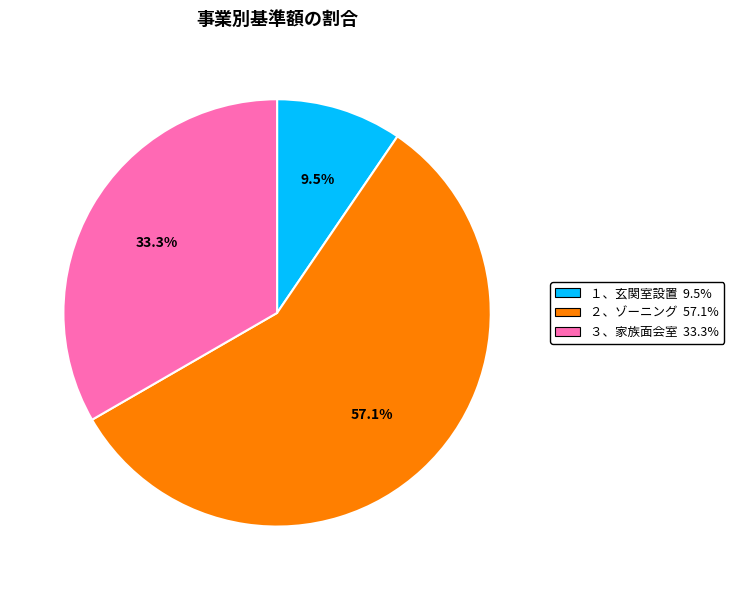

Is there any slice that represents more than half of the pie?

Yes